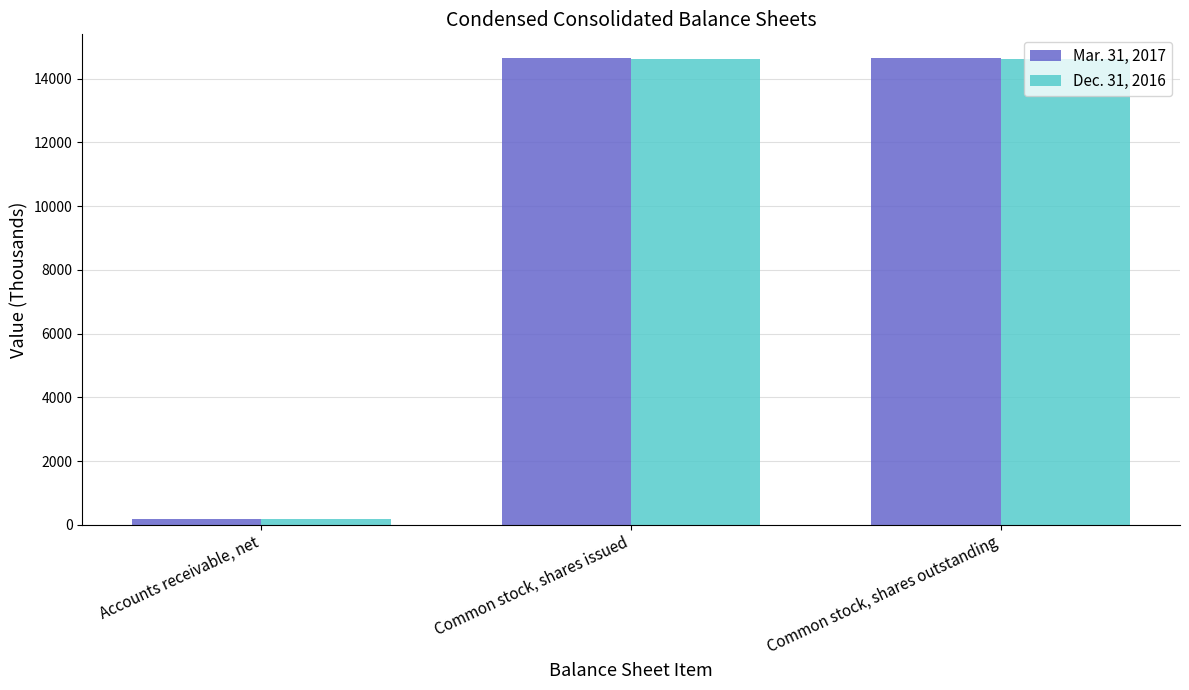

List the series in order of their overall mean, highest first.

Mar. 31, 2017, Dec. 31, 2016